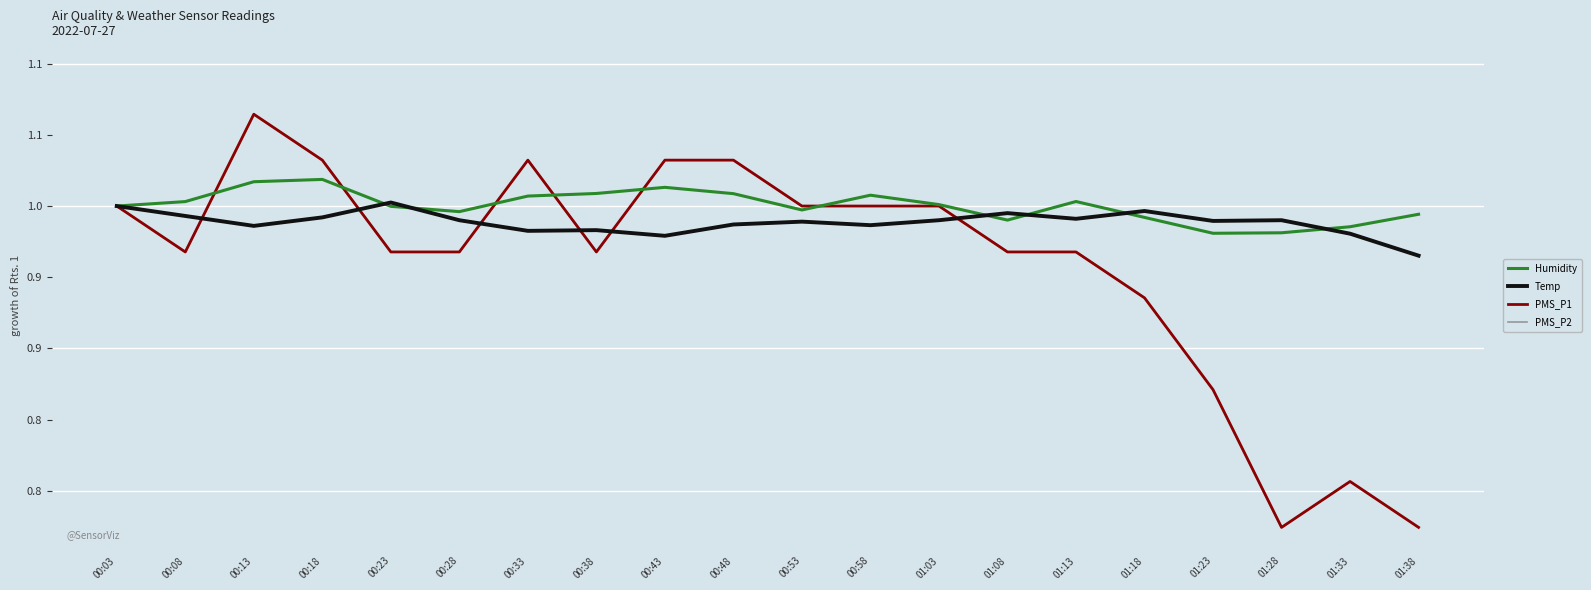

At how many categories does at least one series exceed 0?

20